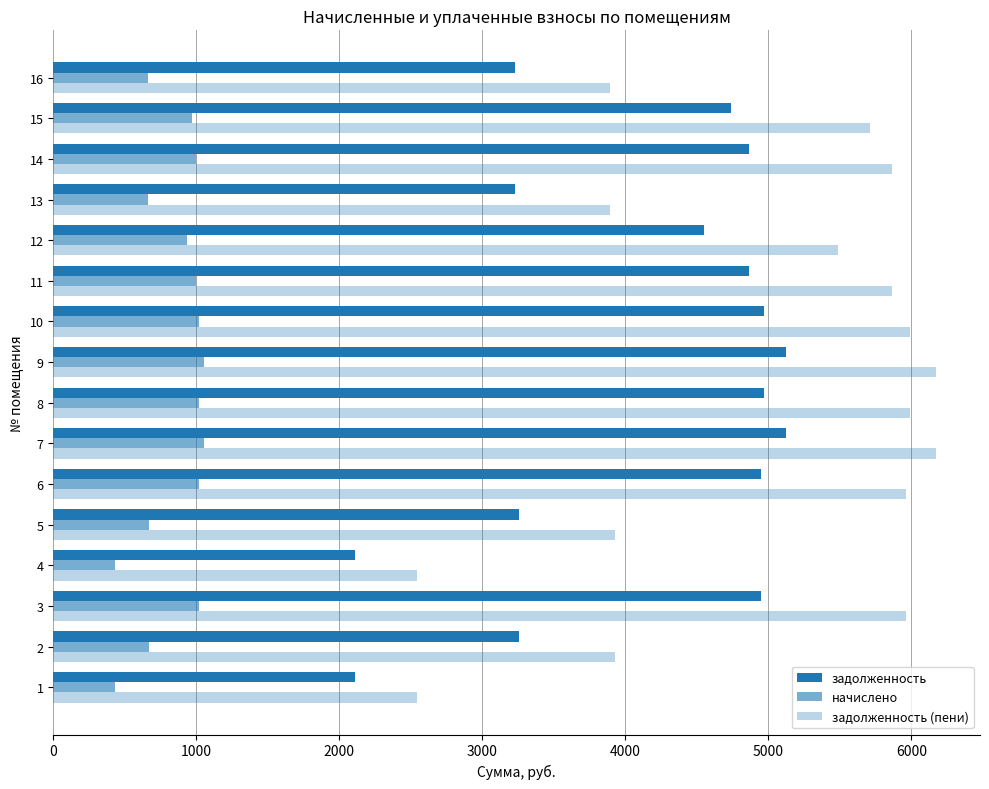

How many data points in начислено are above 998?

8